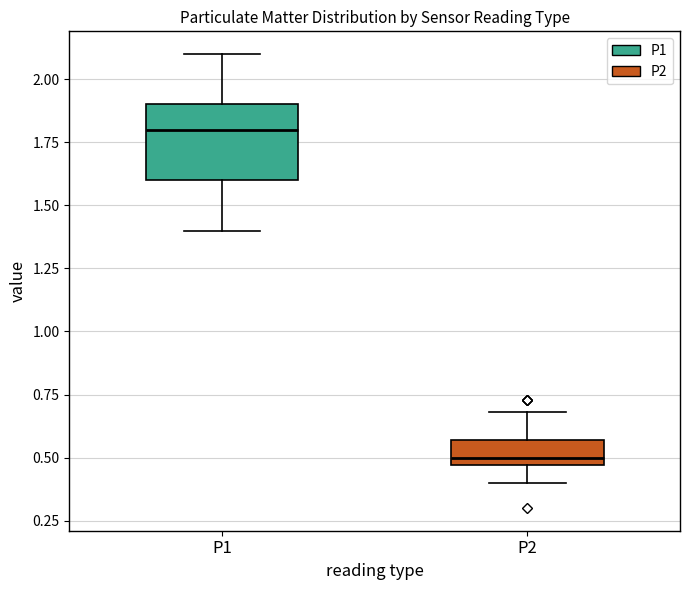

Reading left to right, transcribe this box plot: for each box, give where its median line is, the range the box spans, and where its two whiskers end, as read against the y-axis. The values are not printed on the chart, so give them approximately, as read against the axis.

P1: median 1.80, box 1.60 to 1.90, whiskers 1.40 to 2.10
P2: median 0.50, box 0.45 to 0.55, whiskers 0.40 to 0.70